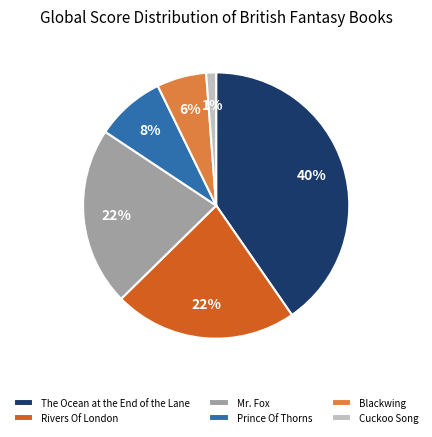

Which category has the biggest portion of the pie?

The Ocean at the End of the Lane